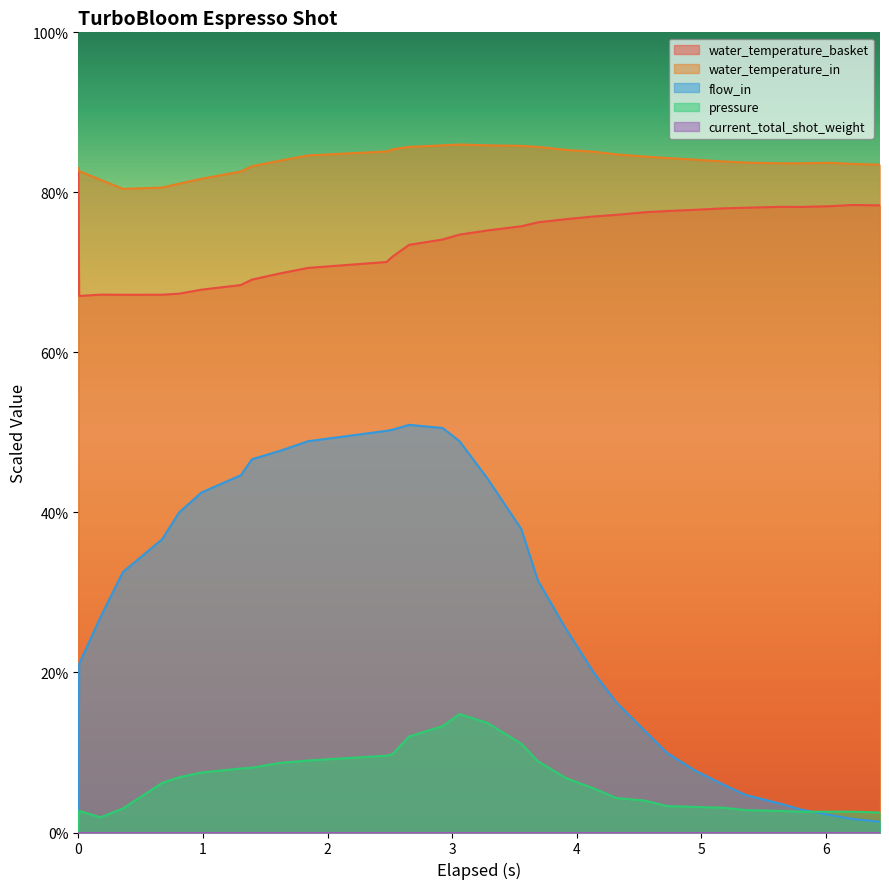

How many lines are shown in the chart?

5